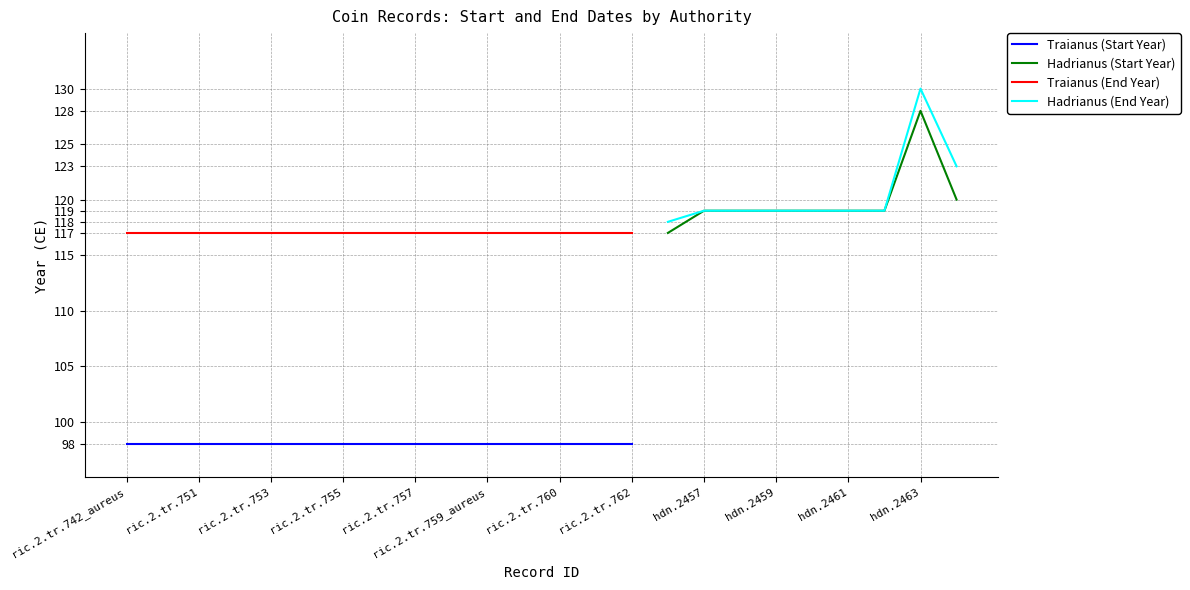

Which has a higher value, hdn.2457 or ric.2.tr.753?

hdn.2457